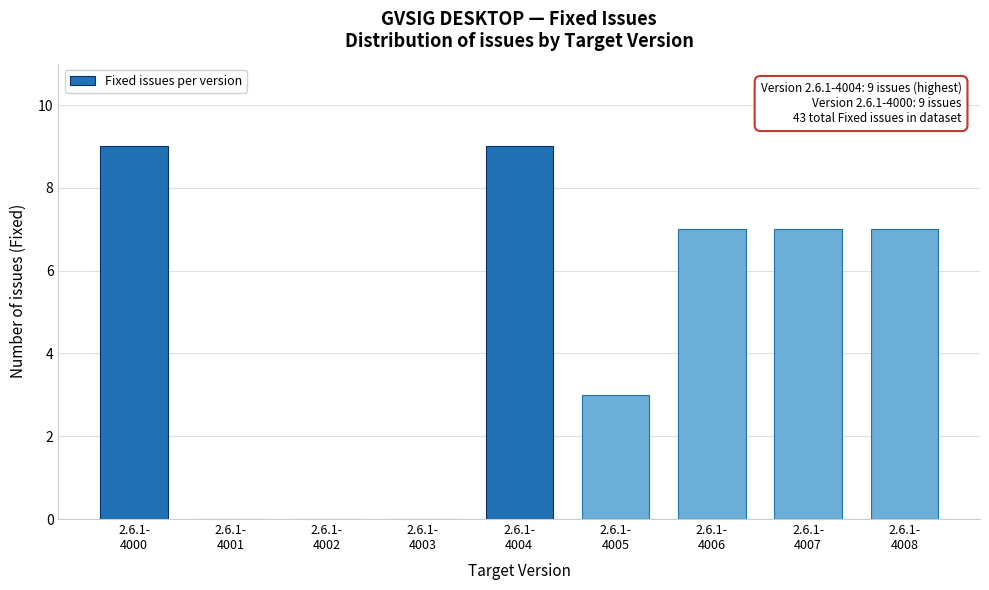

What is the sum of all values?

42